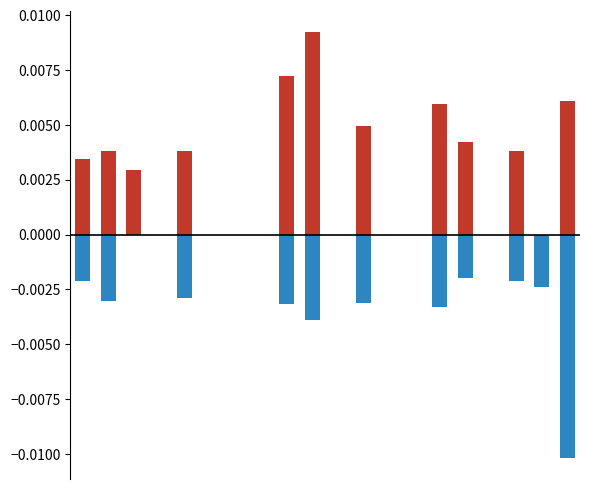

At 8, list the series in order from smallest to largest.

negative, positive